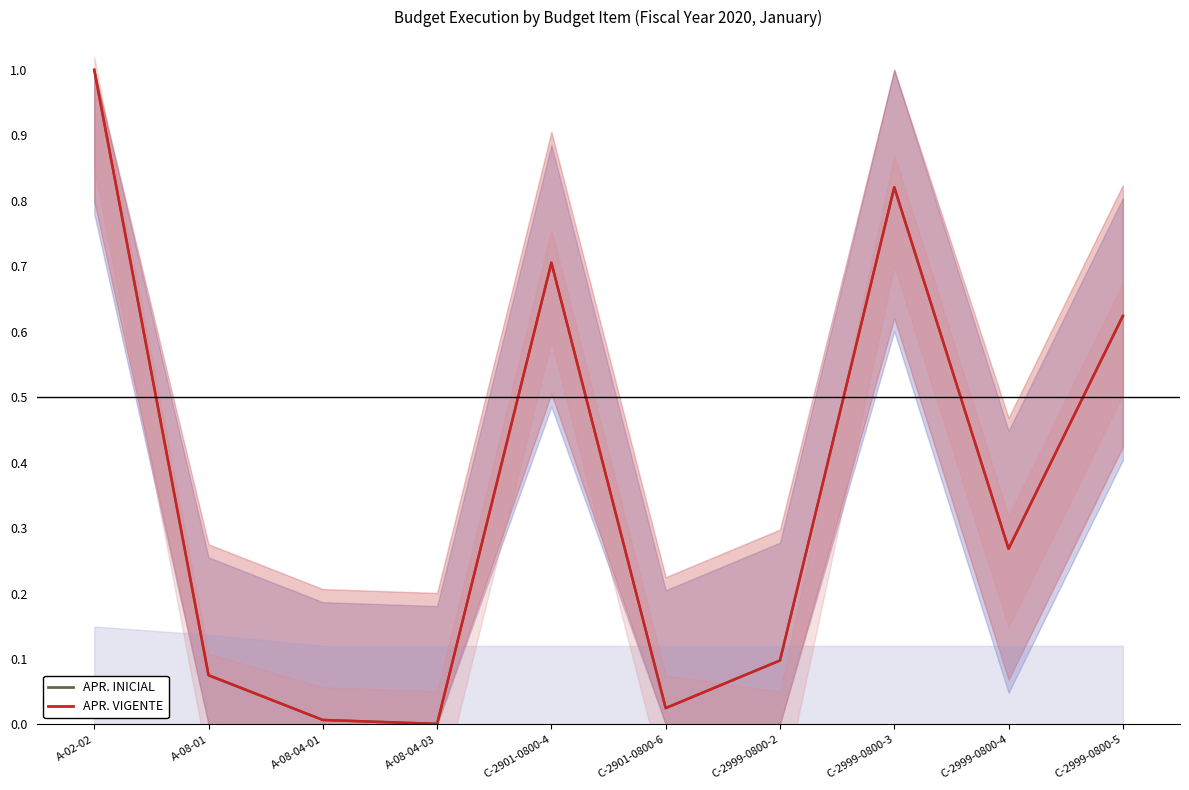

How many distinct data groups are displayed?

2